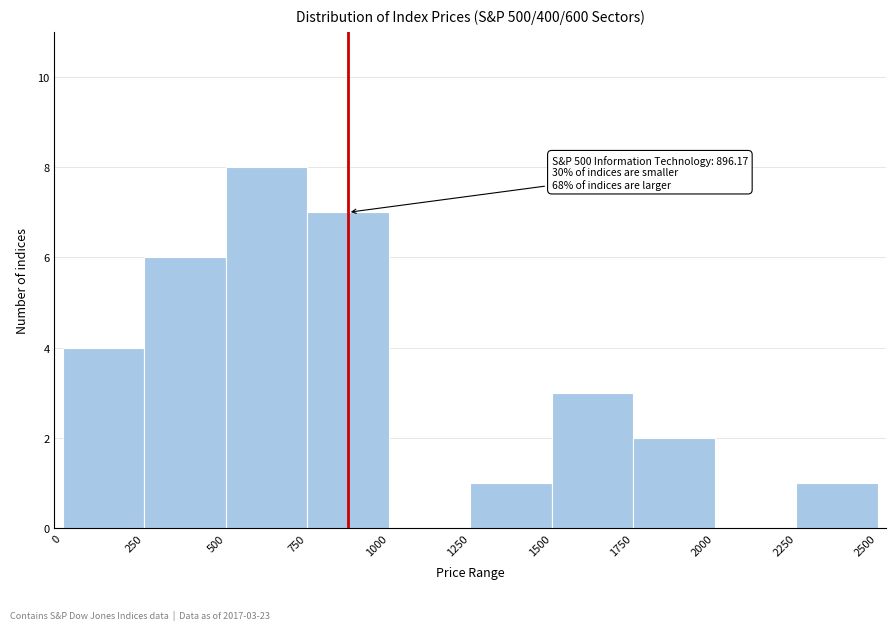

Reading left to right, transcribe all the data shown in this chart.

0=4	250=6	500=8	750=7	1000=0	1250=1	1500=3	1750=2	2000=0	2250=1